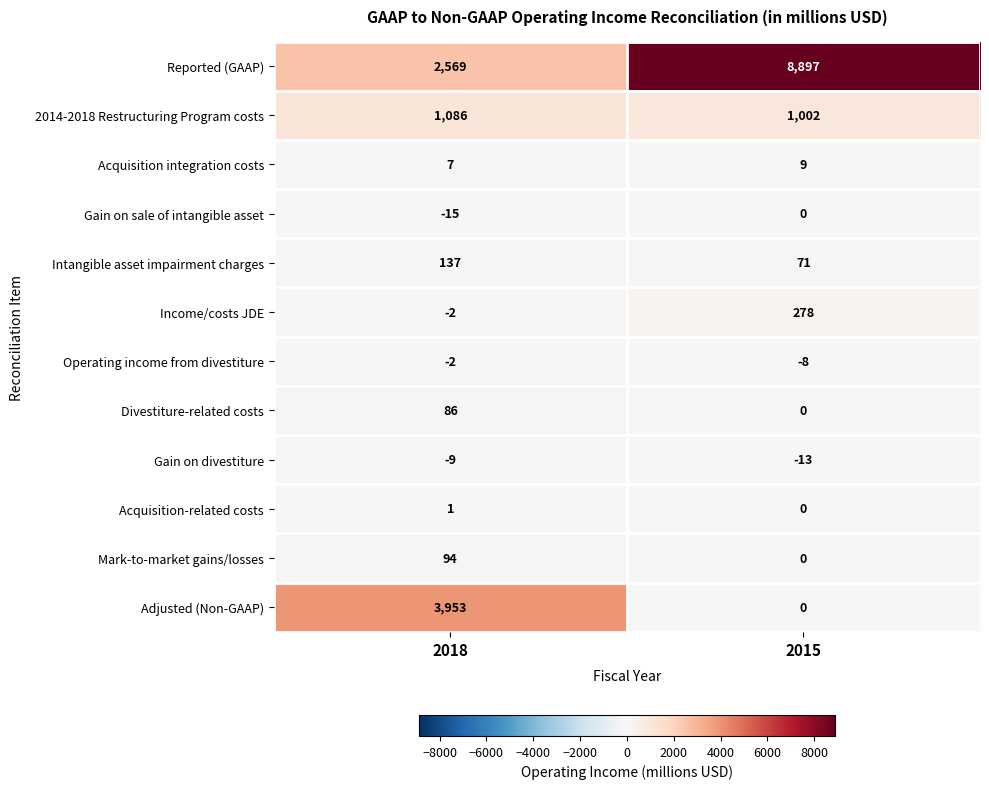

What is the difference between the Intangible asset impairment charges values at 2018 and 2015?

66